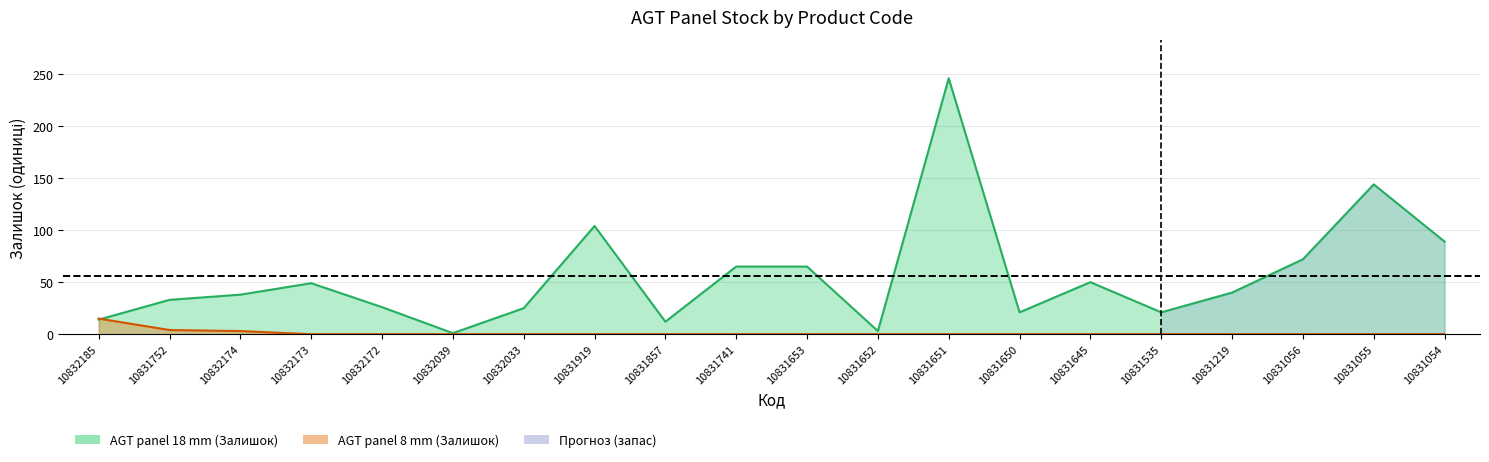

Between which two adjacent categories do AGT panel 8 mm and AGT panel 18 mm first intersect?

10832185 and 10831752